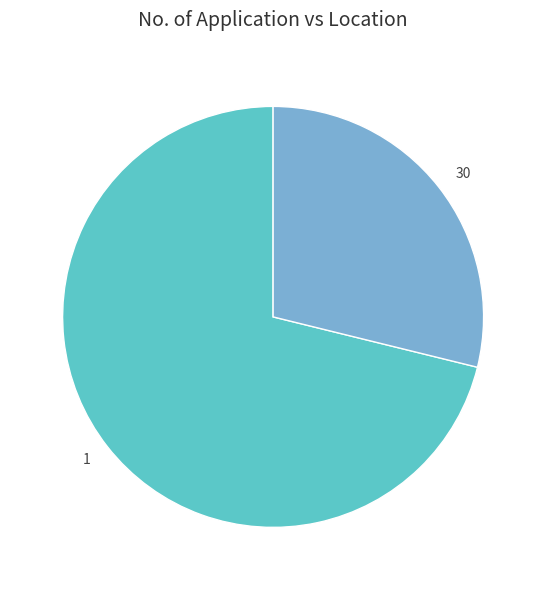

Which has a higher value, 30 or 1?

1